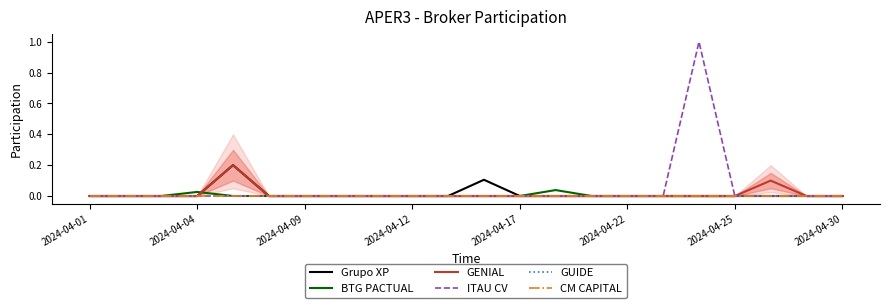

Which series has the widest spread of values?

ITAU CV